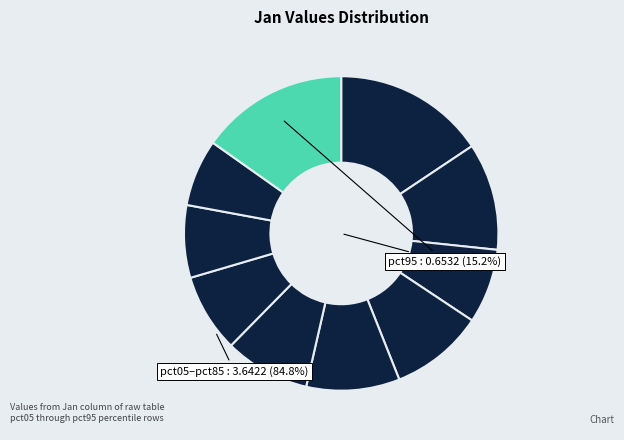

Count the number of slices in the pie.

10